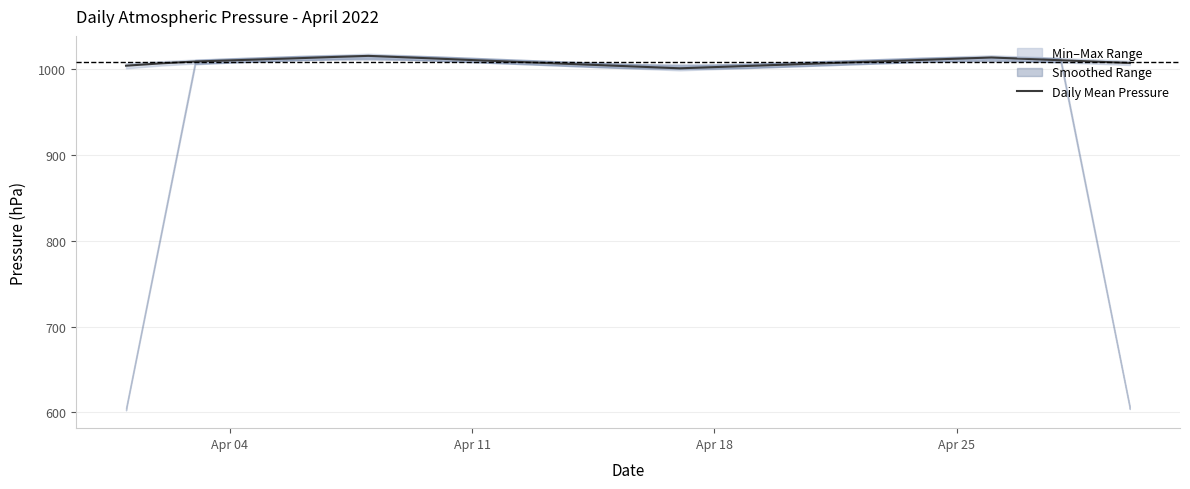

What is the highest value of the Daily Mean Pressure series?

1015.8